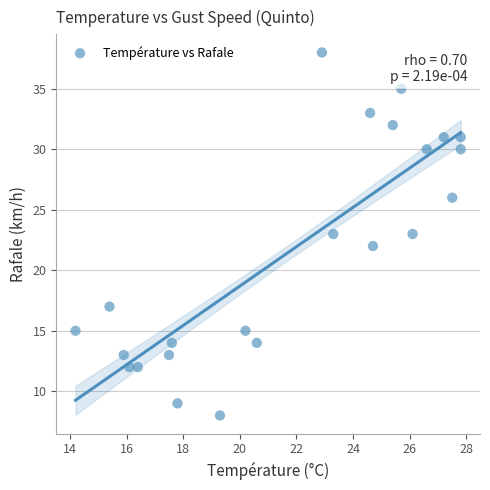

What is the range of Y values (max minus min)?

30